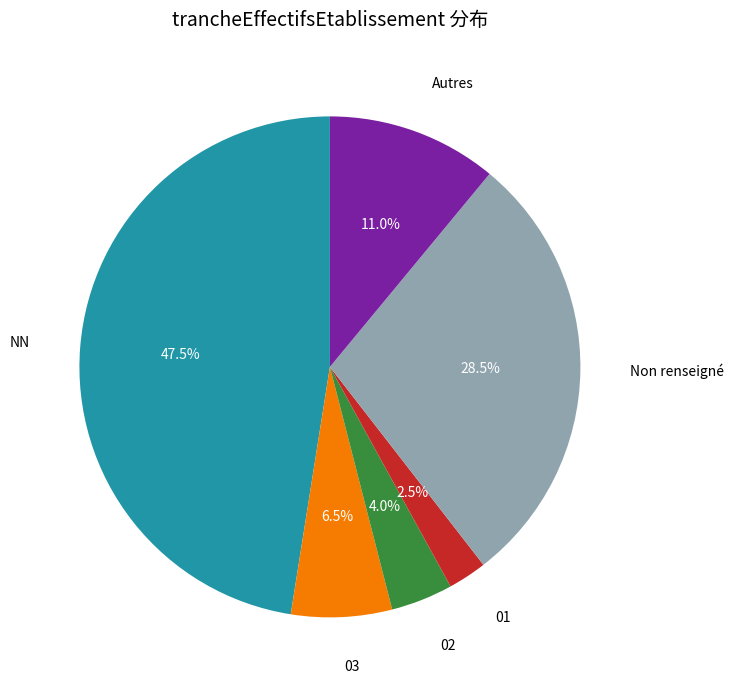

Does any single category account for the majority?

No